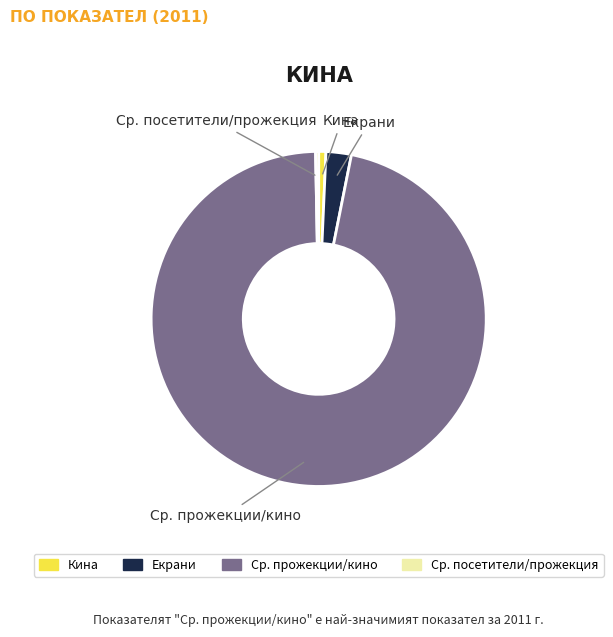

Is there any slice that represents more than half of the pie?

Yes